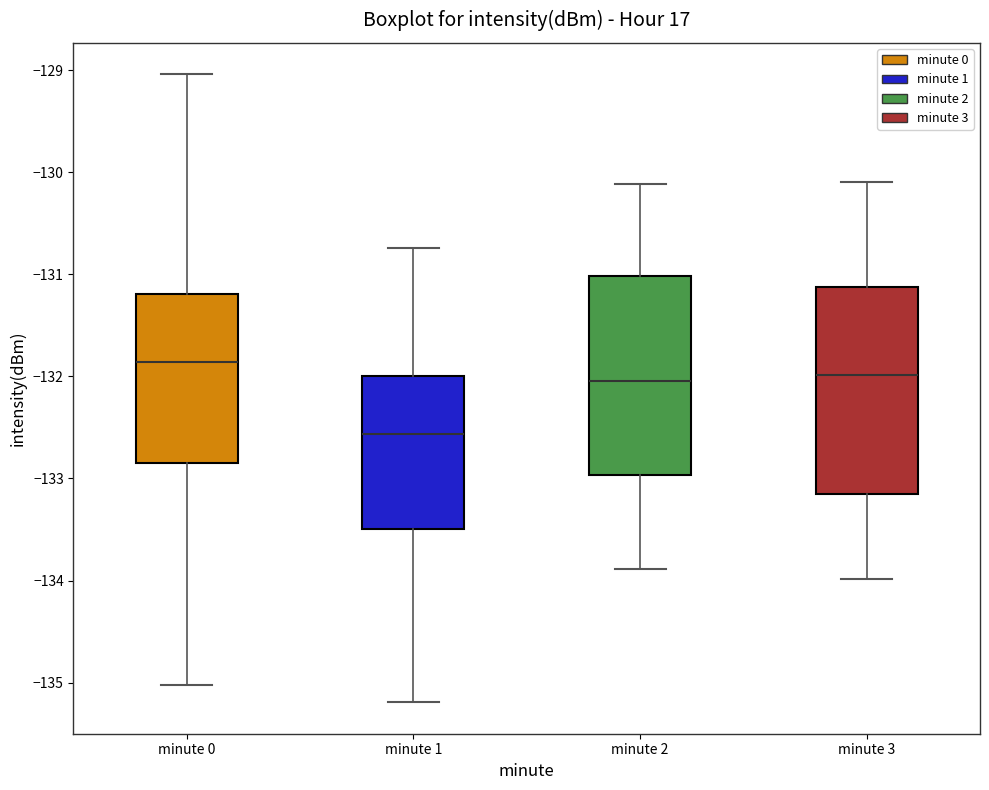

Reading left to right, transcribe this box plot: for each box, give where its median line is, the range the box spans, and where its two whiskers end, as read against the y-axis. The values are not printed on the chart, so give them approximately, as read against the axis.

minute 0: median -131.9, box -132.9 to -131.2, whiskers -135.0 to -129.0
minute 1: median -132.6, box -133.5 to -132.0, whiskers -135.2 to -130.7
minute 2: median -132.0, box -133.0 to -131.0, whiskers -133.9 to -130.1
minute 3: median -132.0, box -133.2 to -131.1, whiskers -134.0 to -130.1